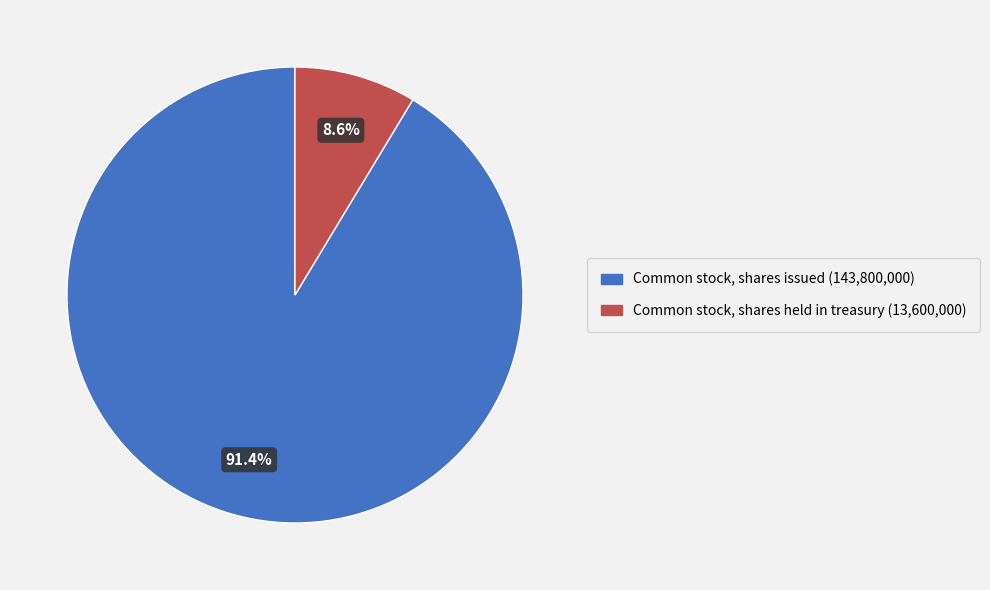

Count the number of slices in the pie.

2